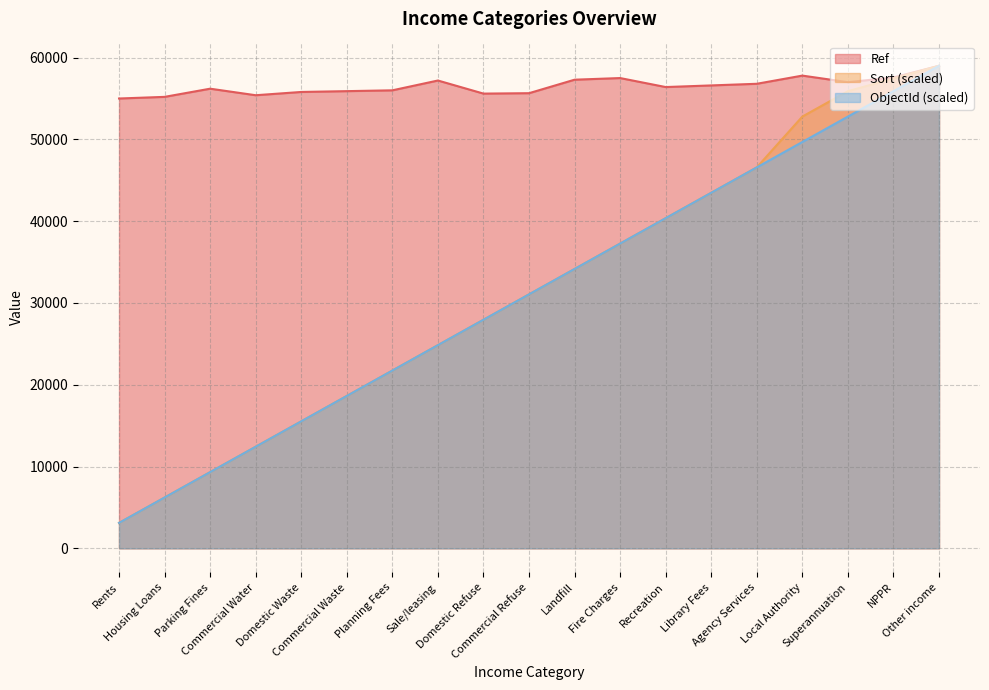

How many data points does each series have?

19